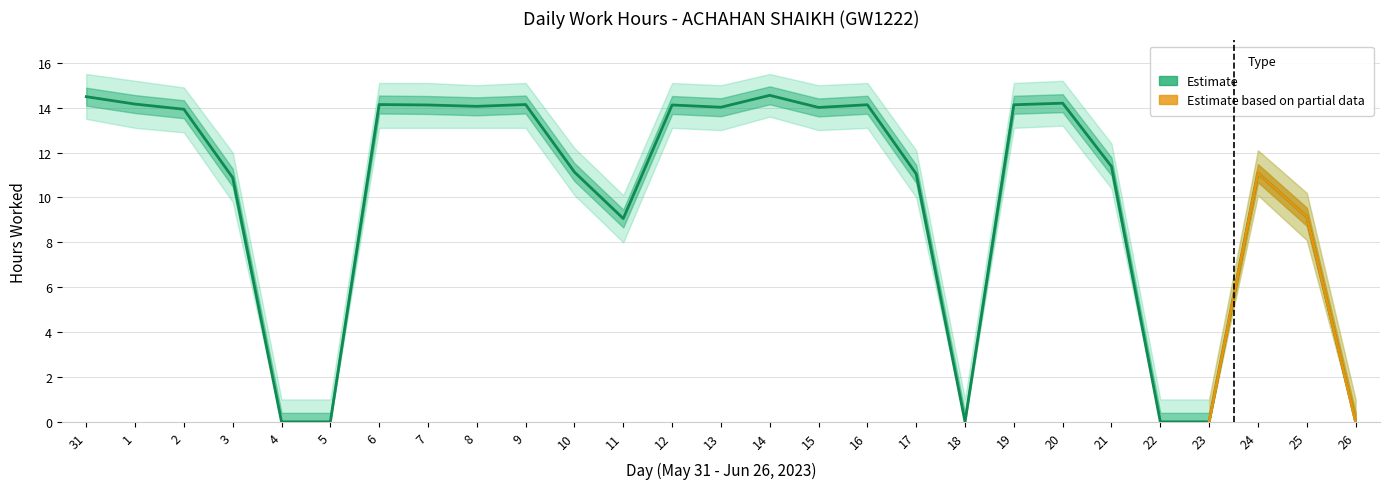

What is the value of the Low point at the 20th from the left?

14.1